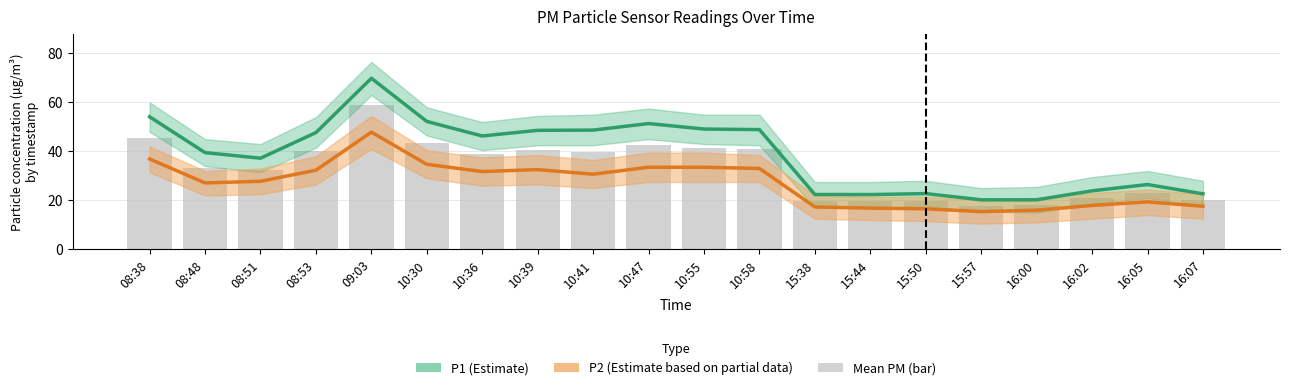

What is the spread (max minus min) of values at 08:51?

9.4